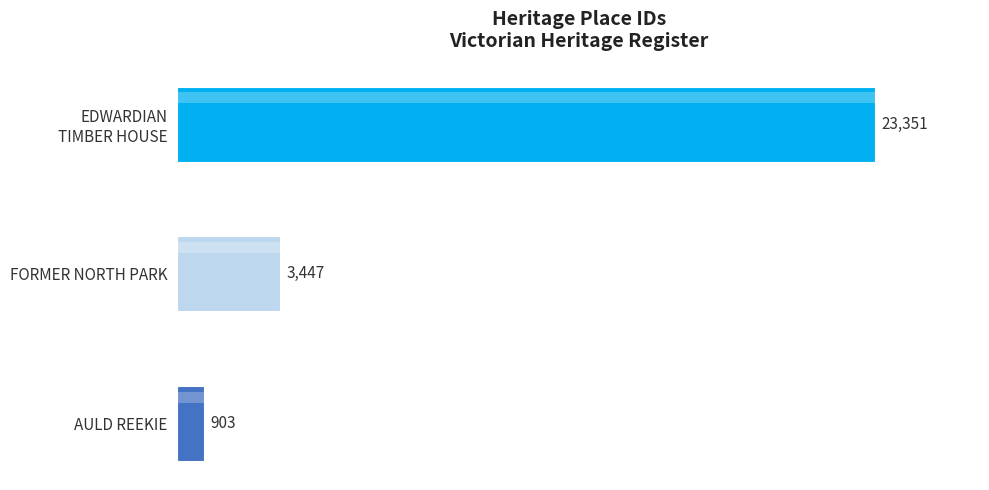

Approximately how many times larger is the value at AULD REEKIE compared to FORMER NORTH PARK?

0.3